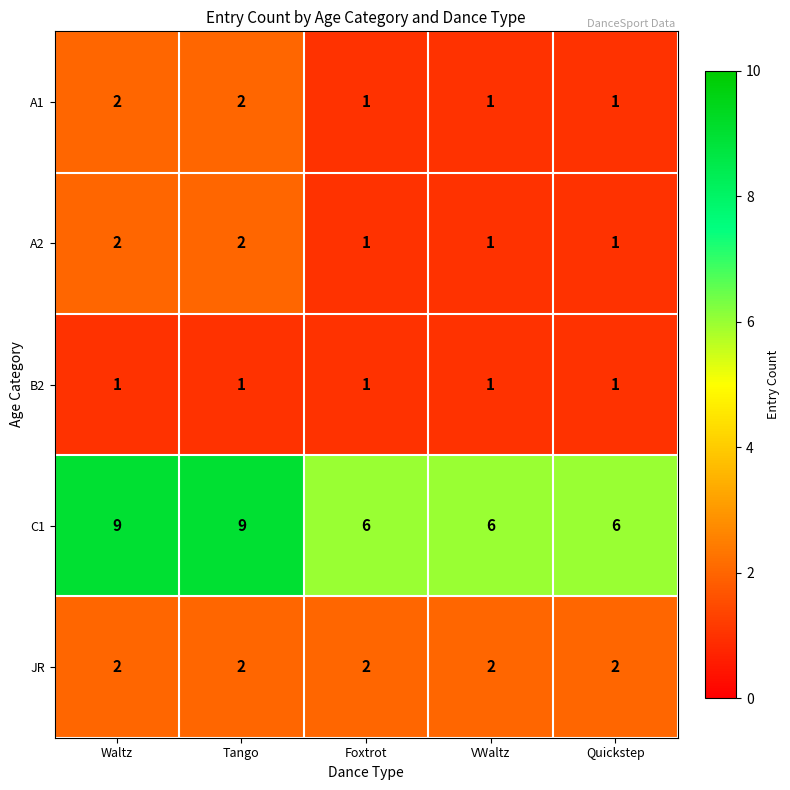

Reading left to right, extract all data points from this chart.

A1: 2	2	1	1	1
A2: 2	2	1	1	1
B2: 1	1	1	1	1
C1: 9	9	6	6	6
JR: 2	2	2	2	2